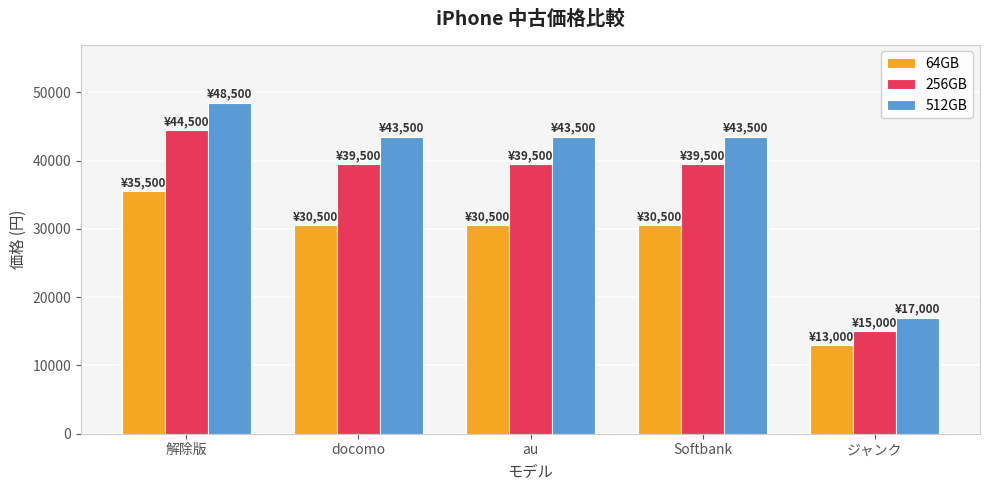

What is the approximate value of 512GB at au, to the nearest 100?

43500